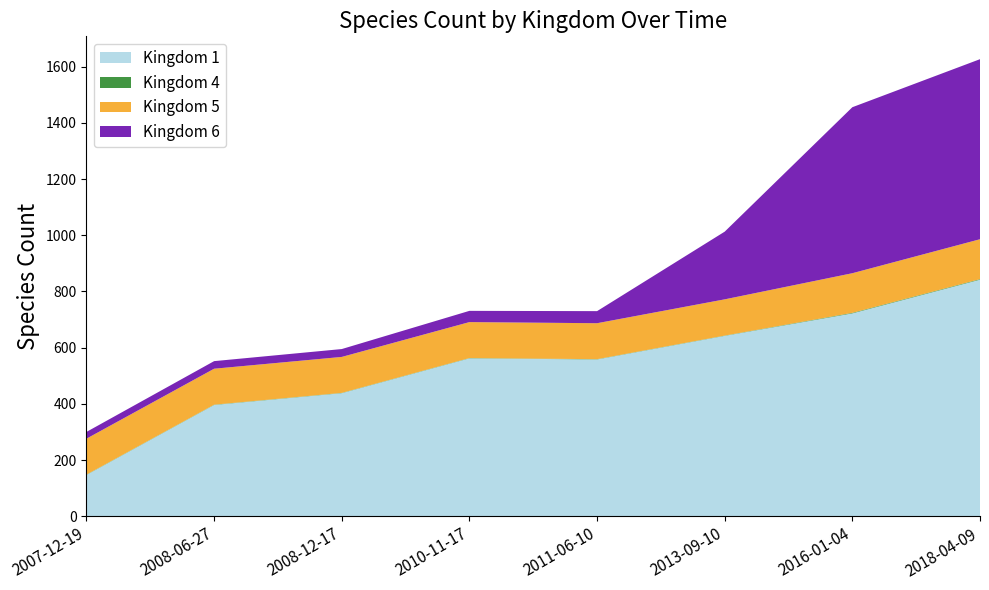

Reading left to right, extract all data points from this chart.

Kingdom 1: 147	396	438	562	558	642	722	842
Kingdom 4: 1	1	1	1	1	1	2	2
Kingdom 5: 128	128	128	128	128	129	141	142
Kingdom 6: 24	27	28	40	43	241	591	641